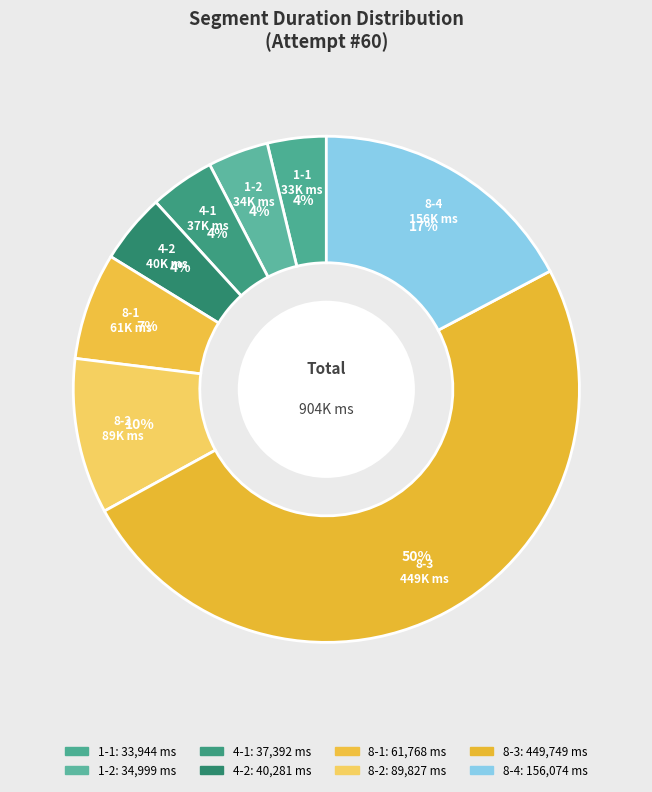

What is the ratio of the value at 8-3 to the value at 4-2?

11.2